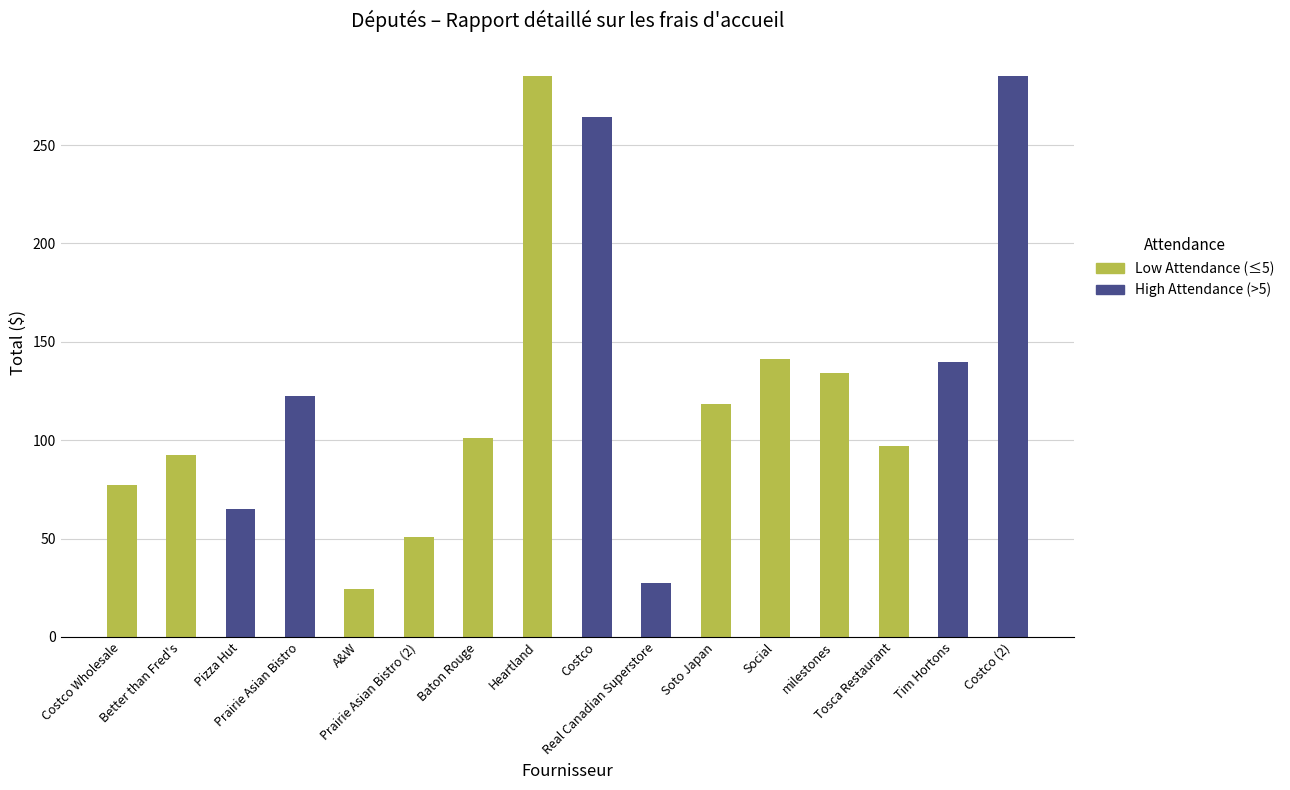

Which label corresponds to the largest value in the chart?

Heartland